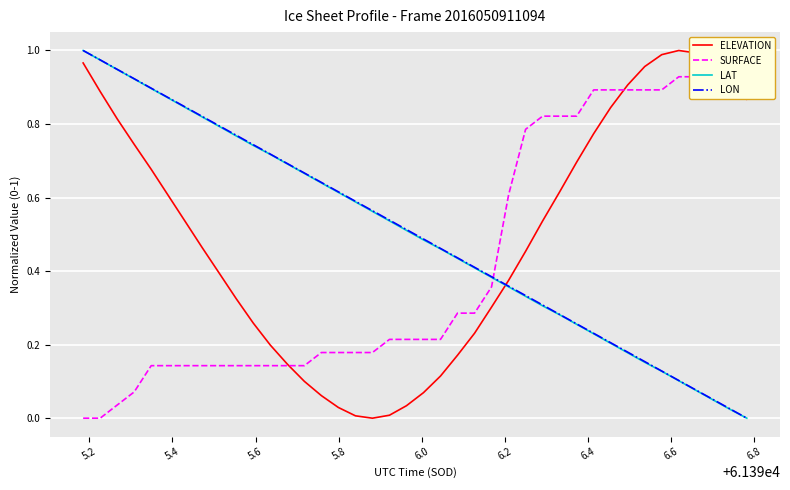

True or false: SURFACE has more than 1 points higher than both neighbors.

False